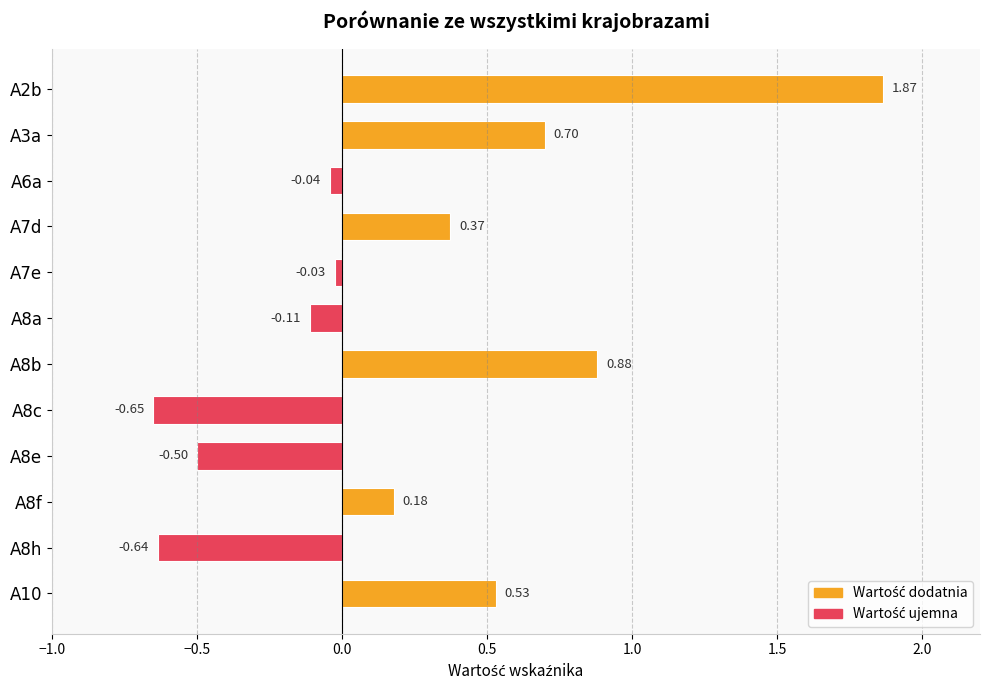

List the labels in order of value, largest first.

A2b, A8b, A3a, A10, A7d, A8f, A7e, A6a, A8a, A8e, A8h, A8c